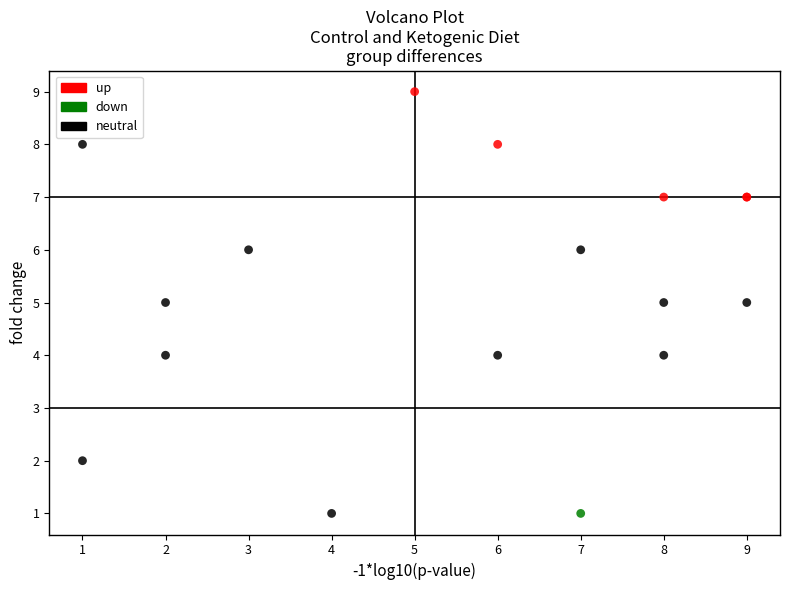

What are all the series names shown in the legend?

up, down, neutral